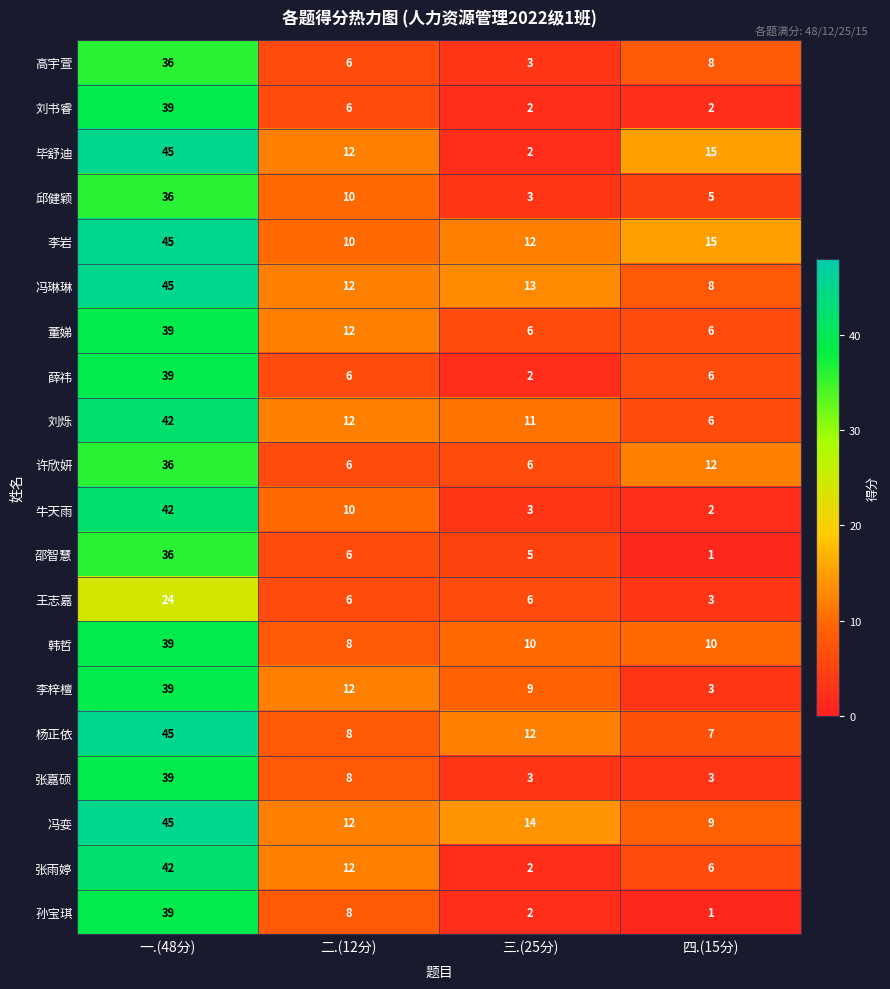

Which category has the lowest value across all series?

四.(15分)